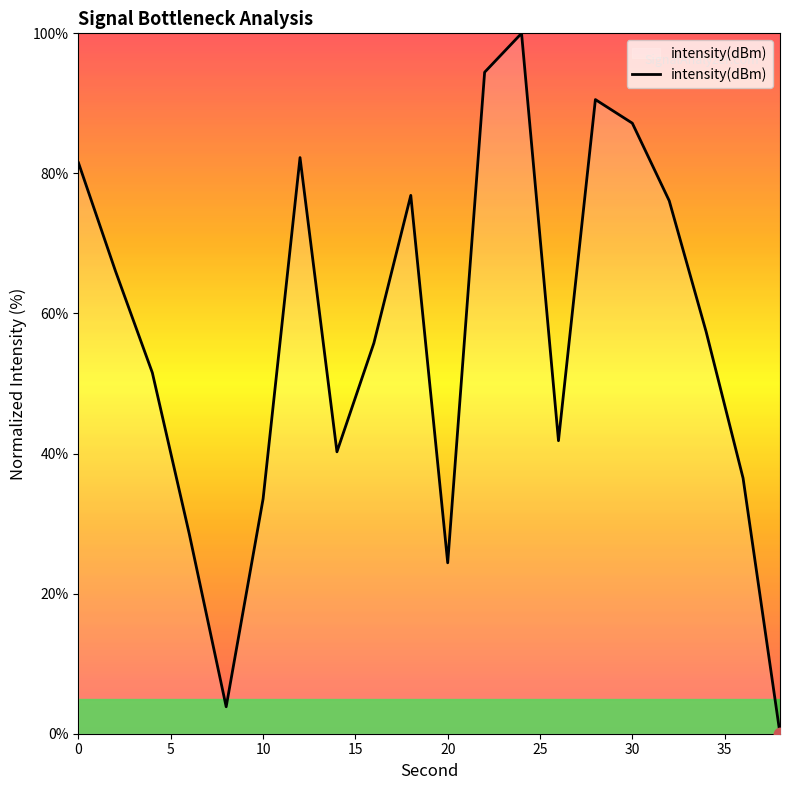

What is the difference between the maximum and minimum values?

100.0